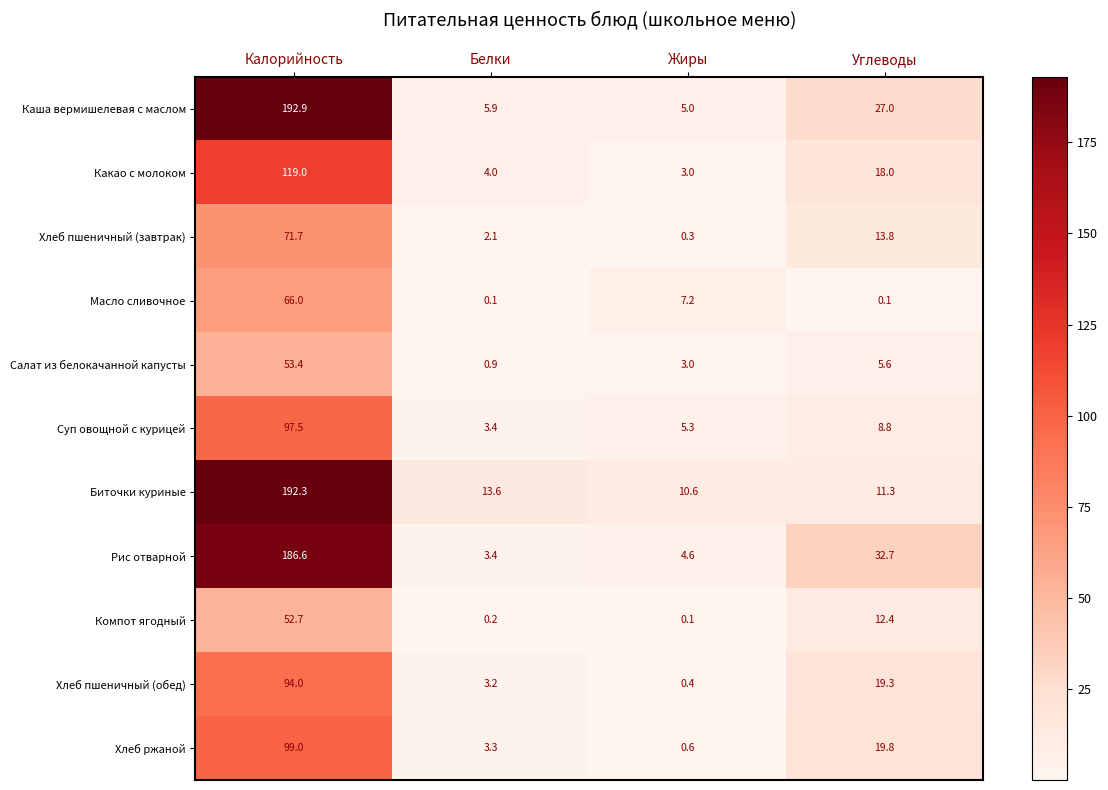

Rank the categories by Салат из белокачанной капусты value from lowest to highest.

Белки, Жиры, Углеводы, Калорийность